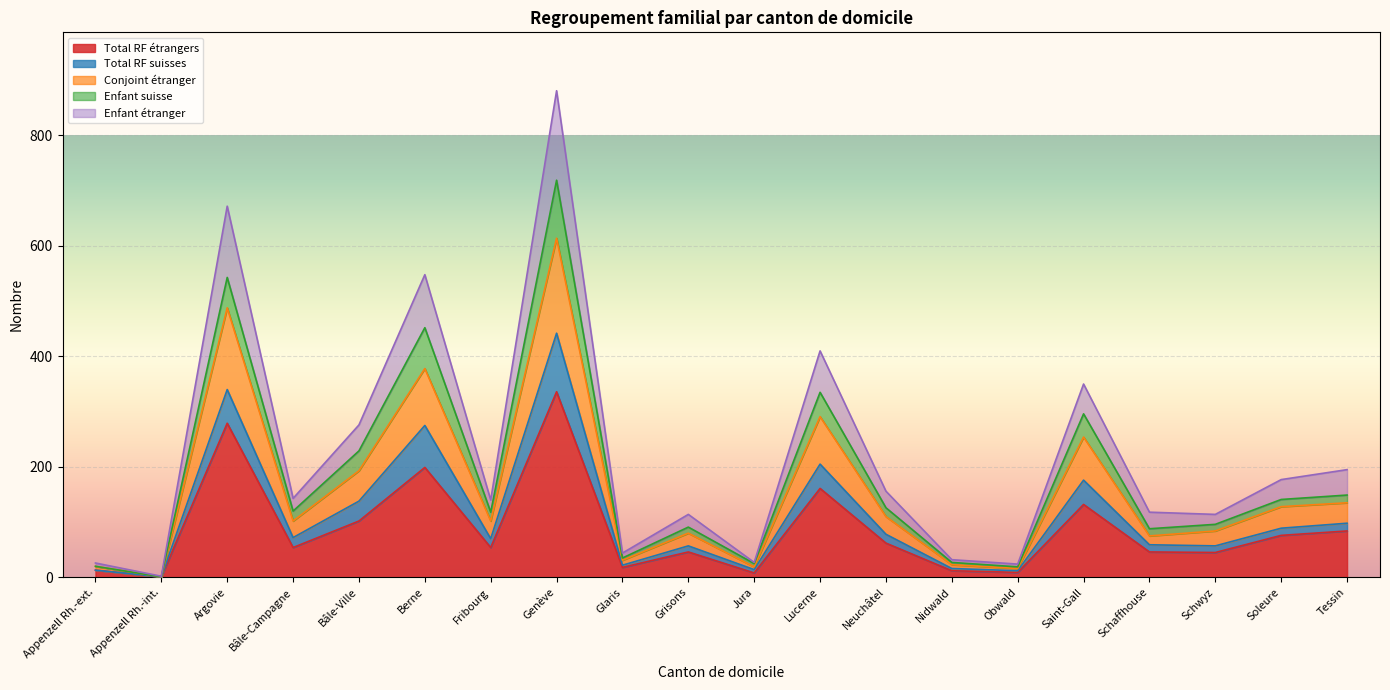

True or false: Conjoint étranger has more than 0 points higher than both neighbors.

True